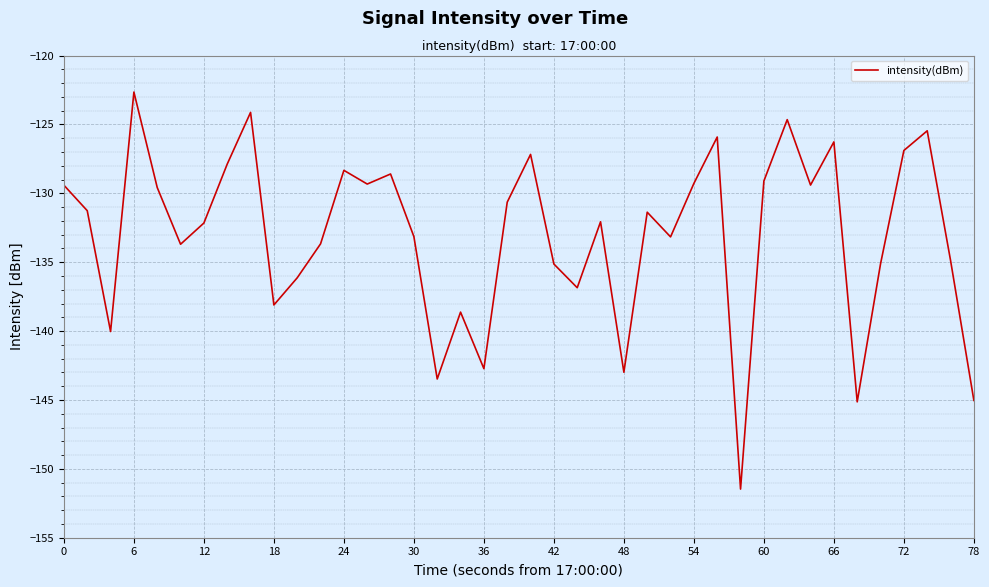

What is the maximum value shown in the chart?

-122.7